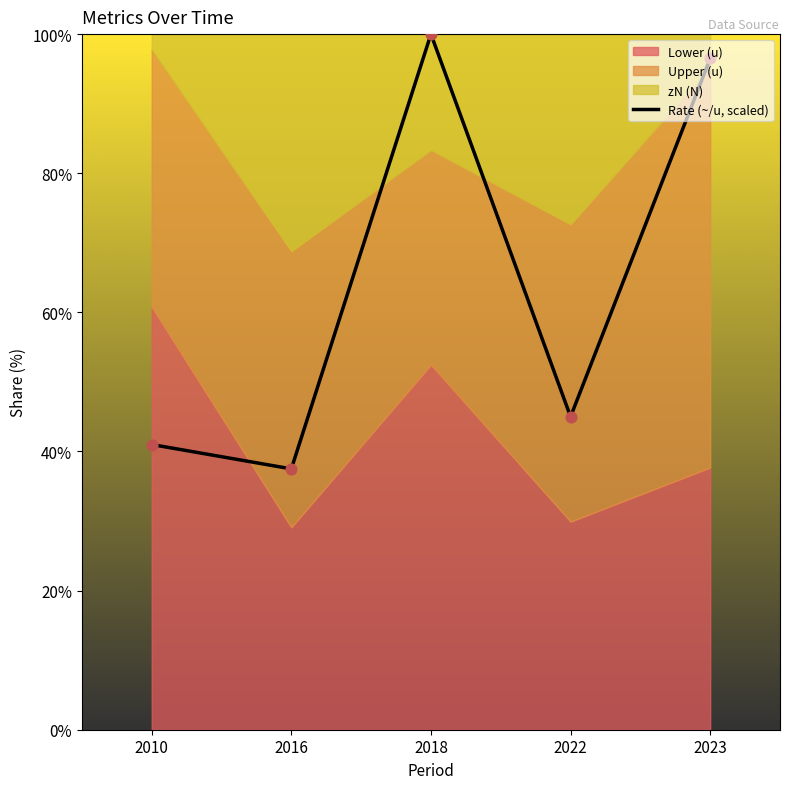

Approximately how many times larger is the value at 2018 compared to 2016?

2.7